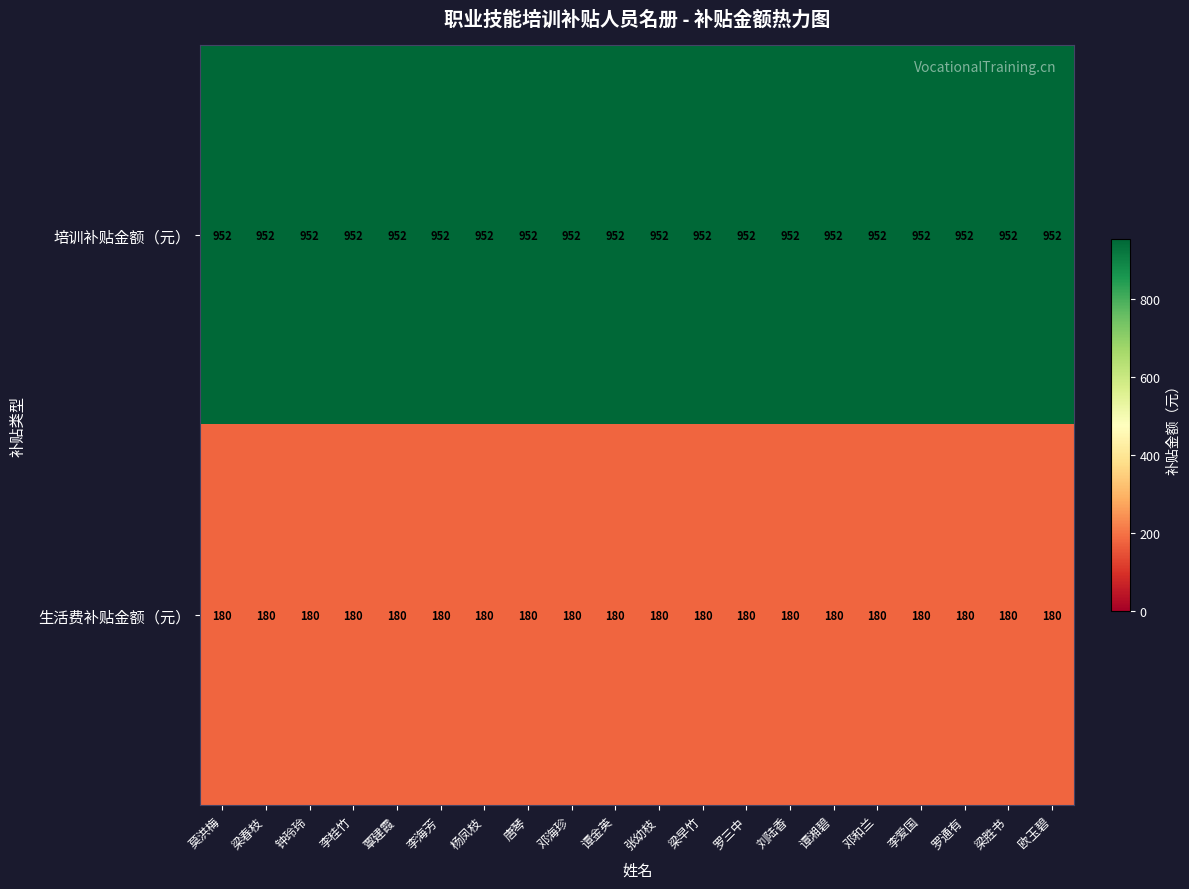

The value of 生活费补贴金额（元） at 杨凤枝 is 322. True or false?

False